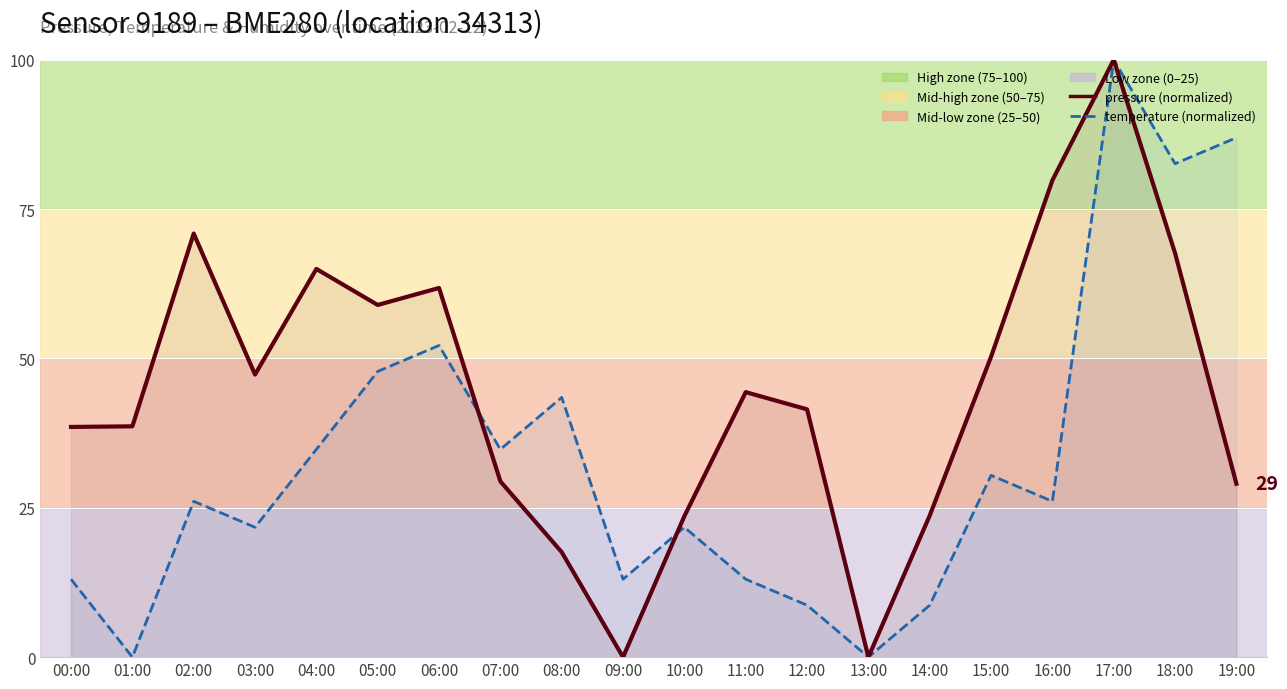

Which series changed the most between 01:00 and 17:00?

temperature (normalized)